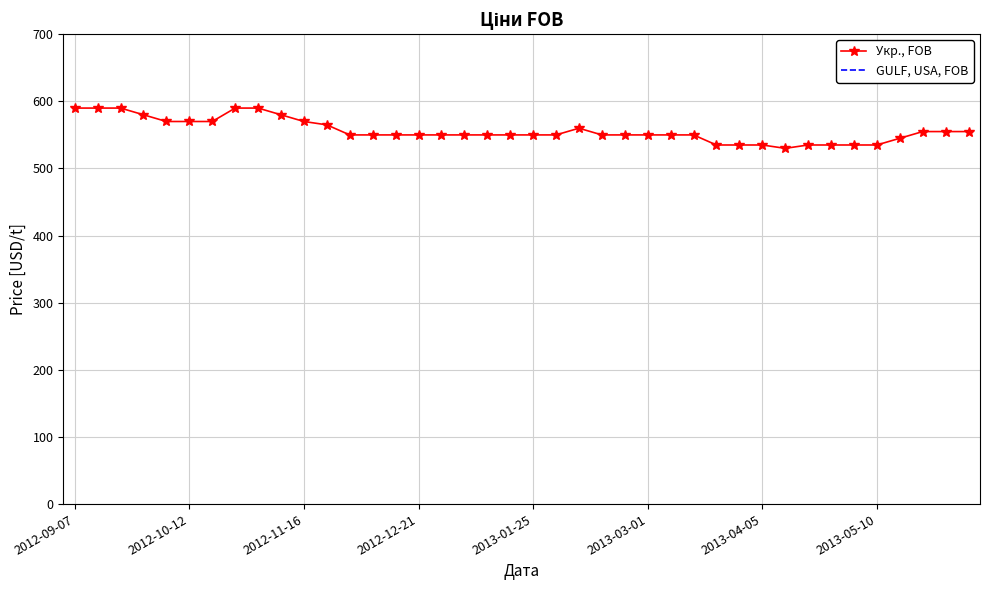

True or false: Укр., FOB has more than 2 points higher than both neighbors.

False